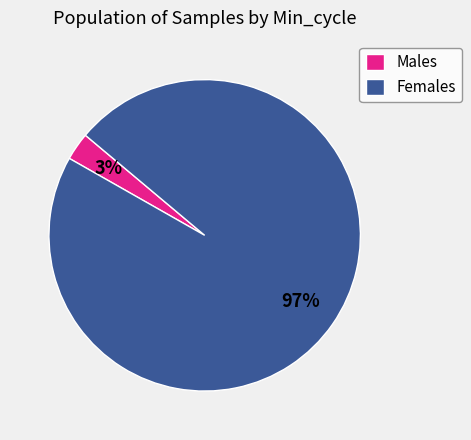

To the nearest percent, what is the average slice percentage?

50%